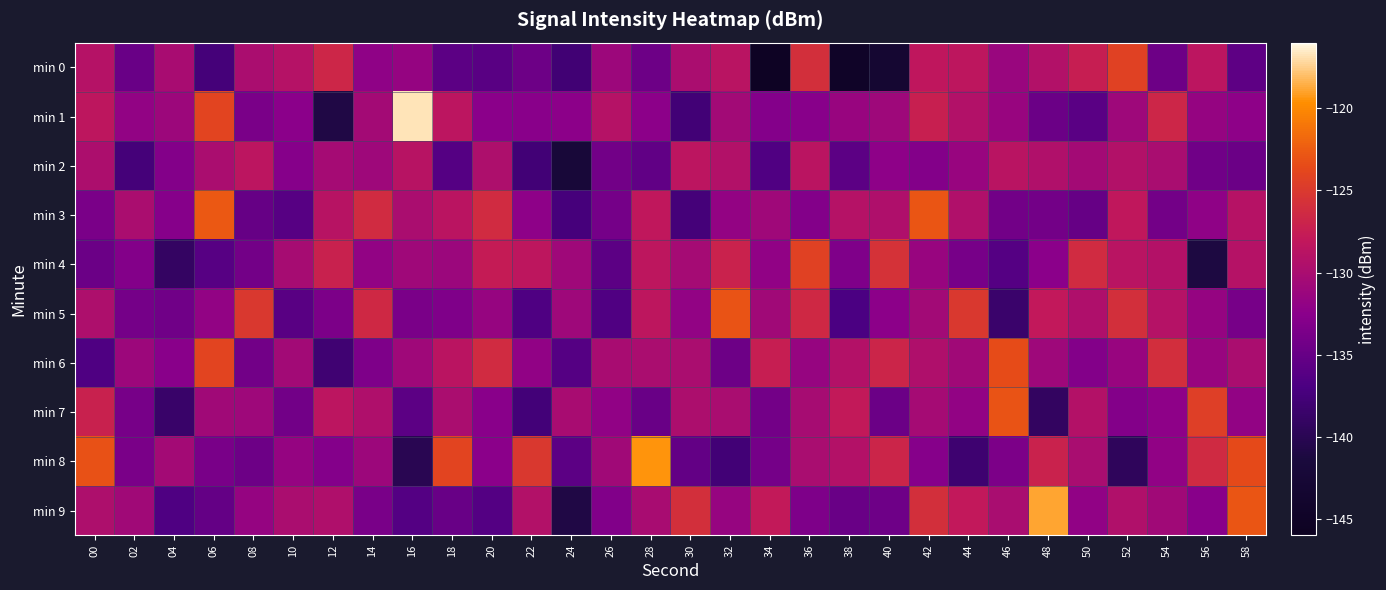

What is the total value across all series at 34?

-1331.9